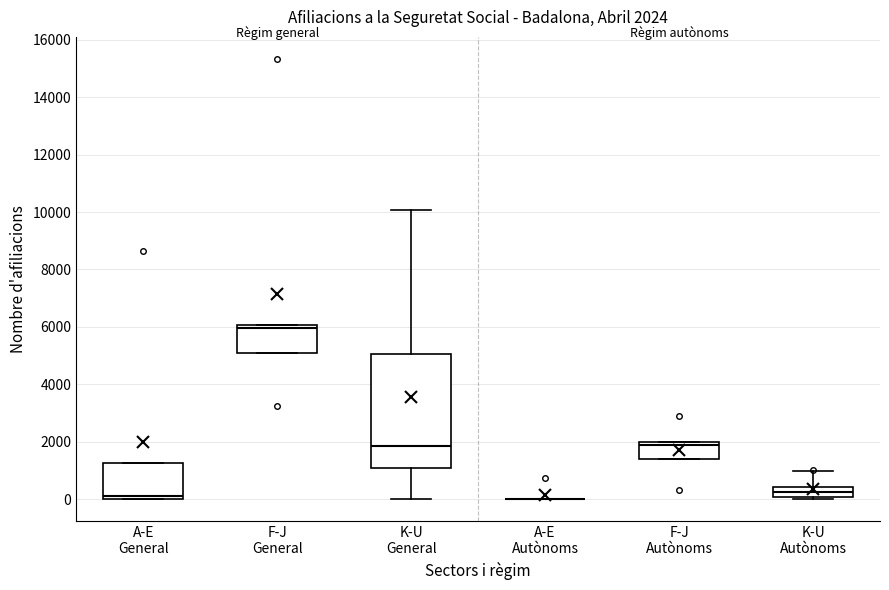

Which box is the tallest, from its lower edge to its upper edge?

K-U General